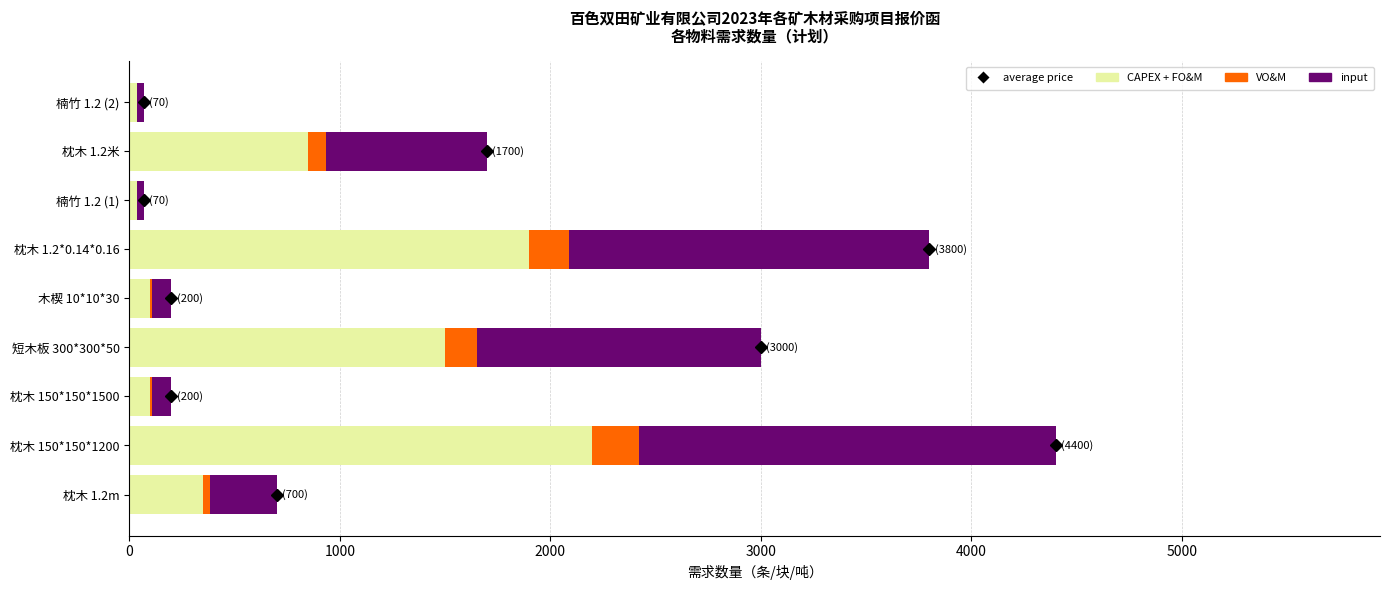

True or false: CAPEX + FO&M has a value of 2200.0 at 枕木 150*150*1200.

True